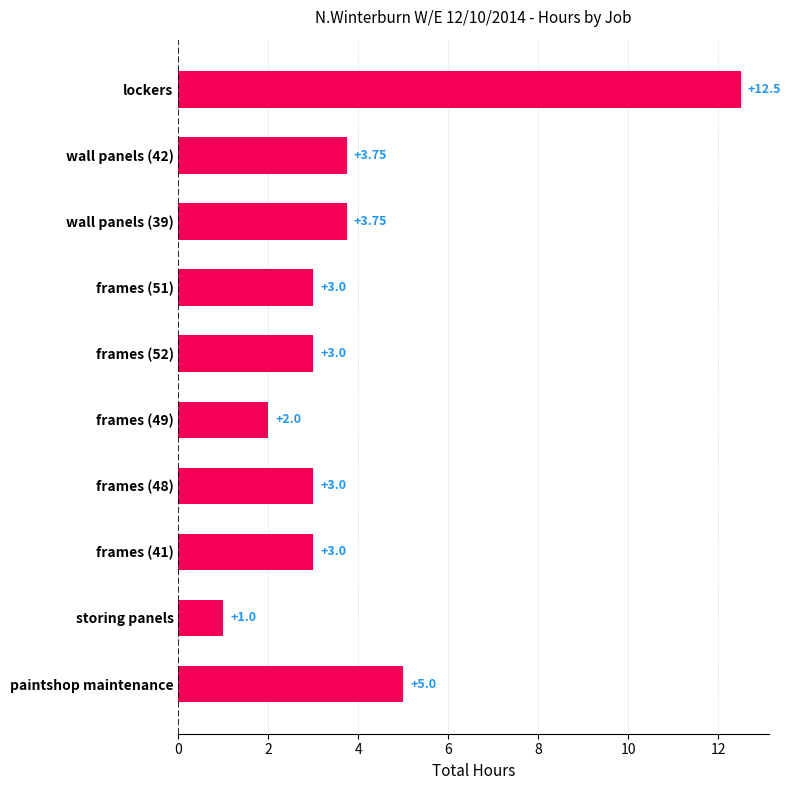

What is the average value?

4.0